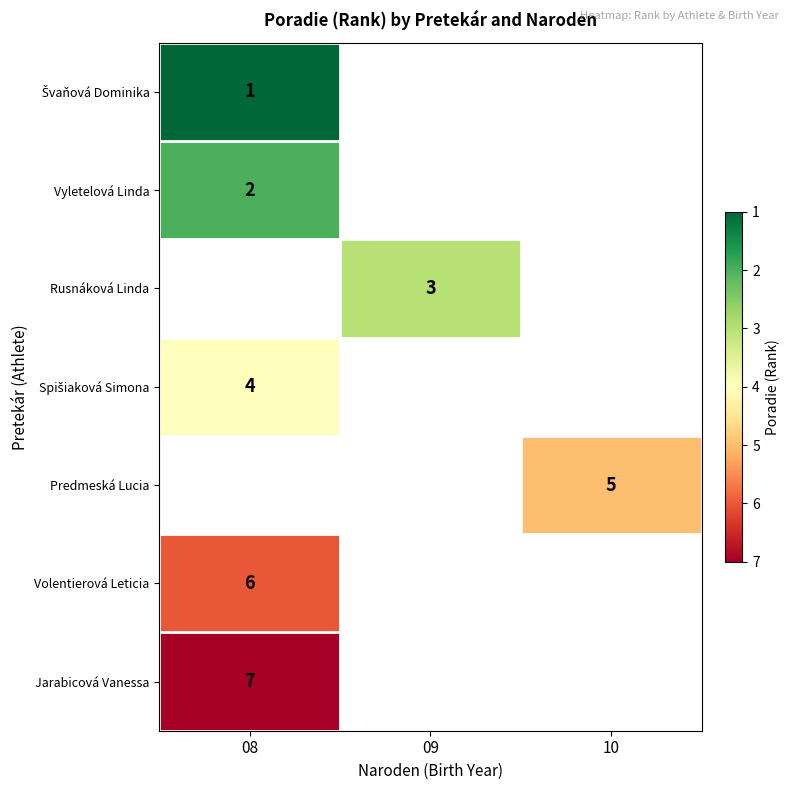

True or false: Volentierová Leticia has a value of 1 at 08.

False